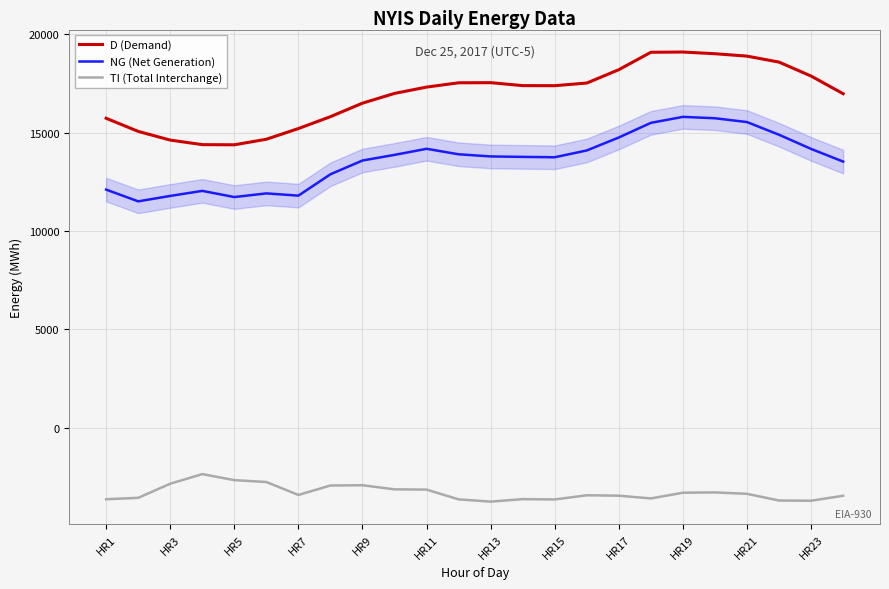

True or false: D (Demand) and TI (Total Interchange) cross at least once.

False